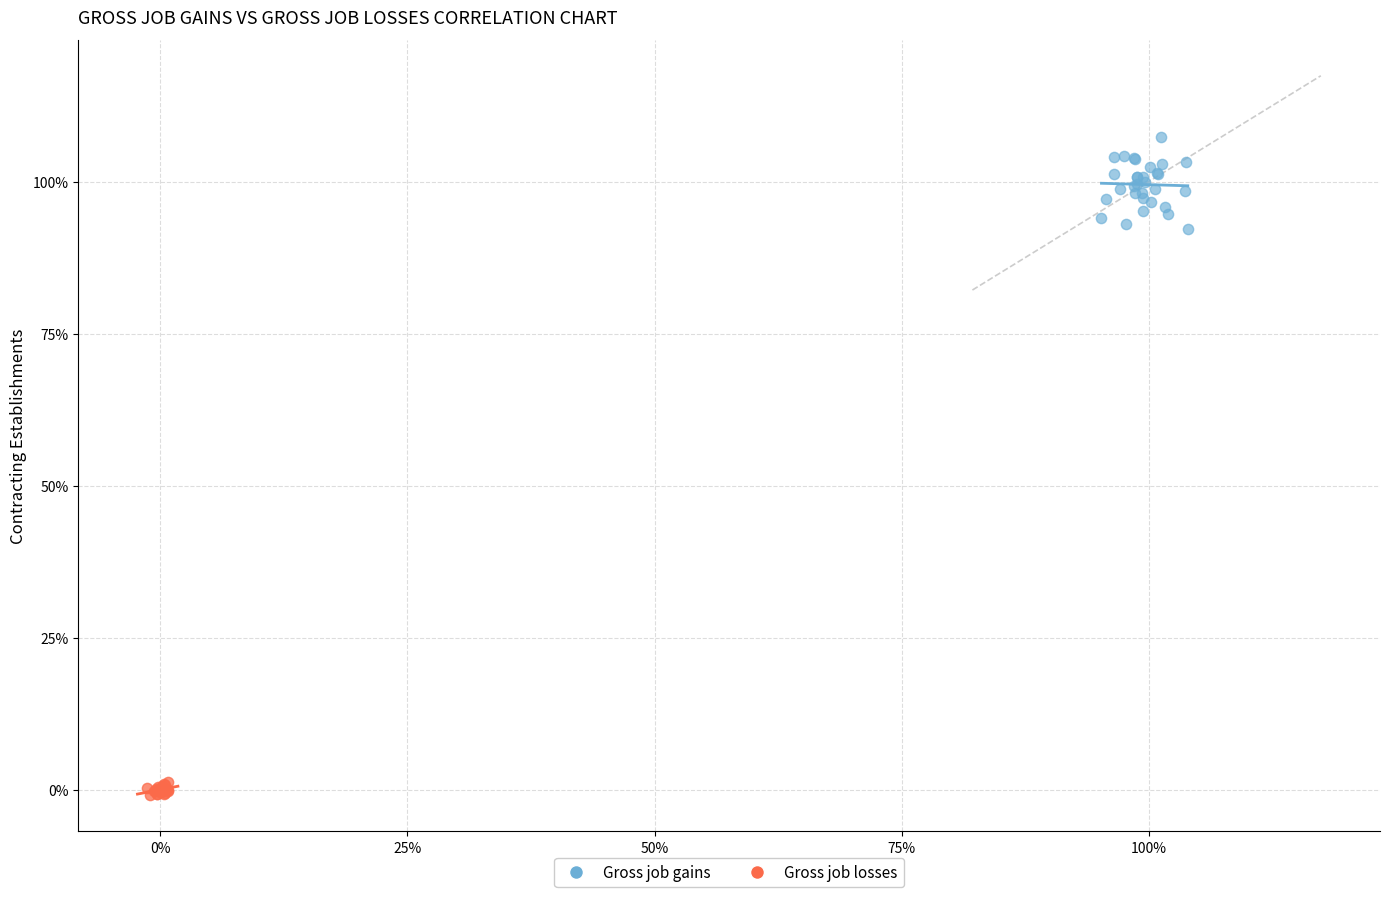

What are all the series names shown in the legend?

Gross job gains, Gross job losses